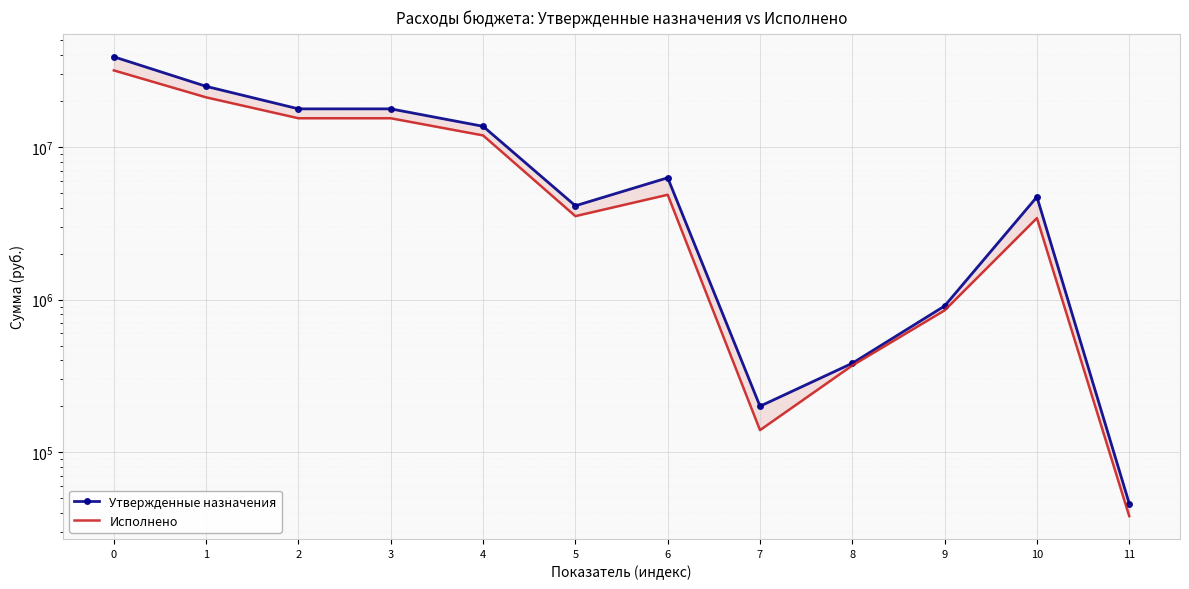

At 5, list the series in order from largest to smallest.

Утвержденные назначения, Исполнено